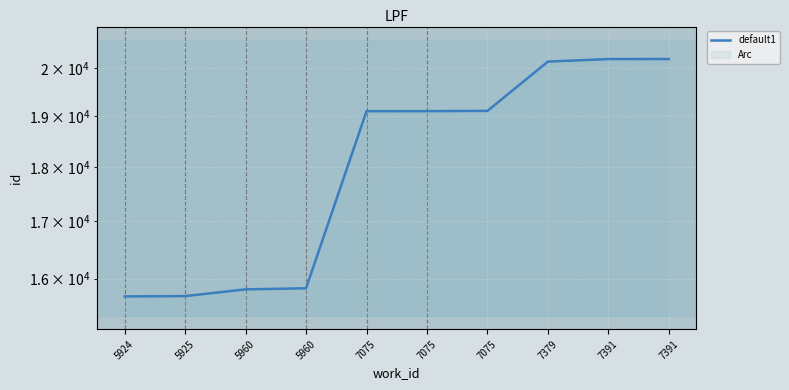

What is the sum of all values?

180904